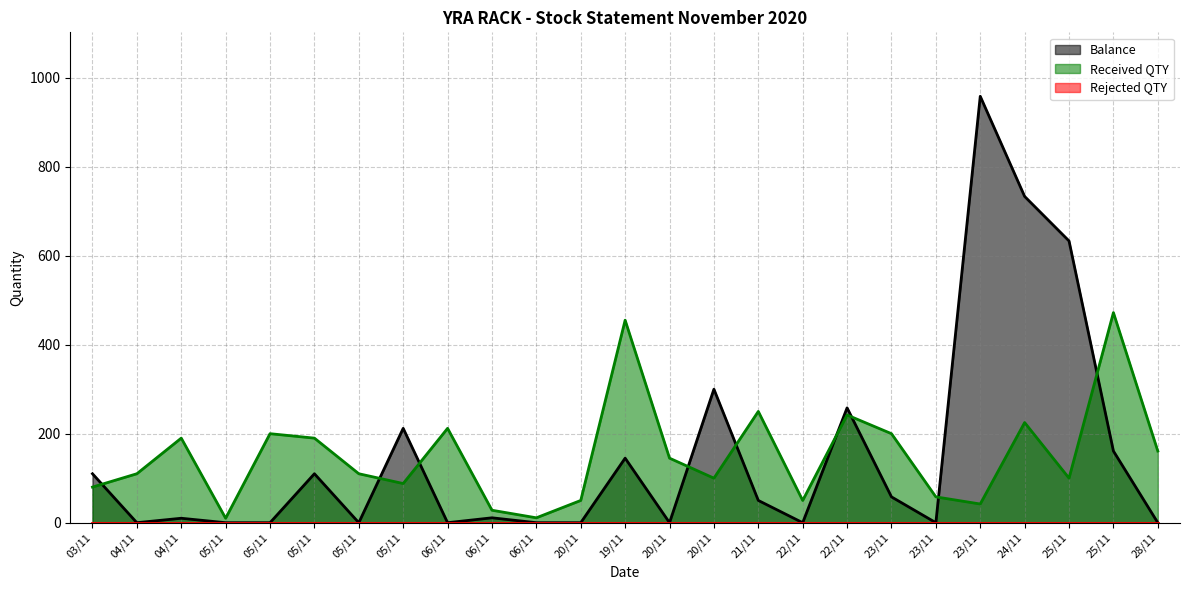

How many lines are shown in the chart?

3